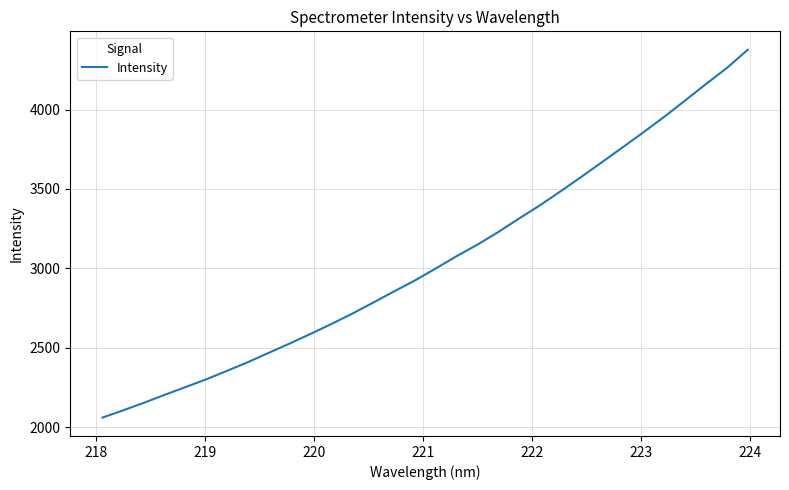

What is the difference between the maximum and minimum values?

2318.3